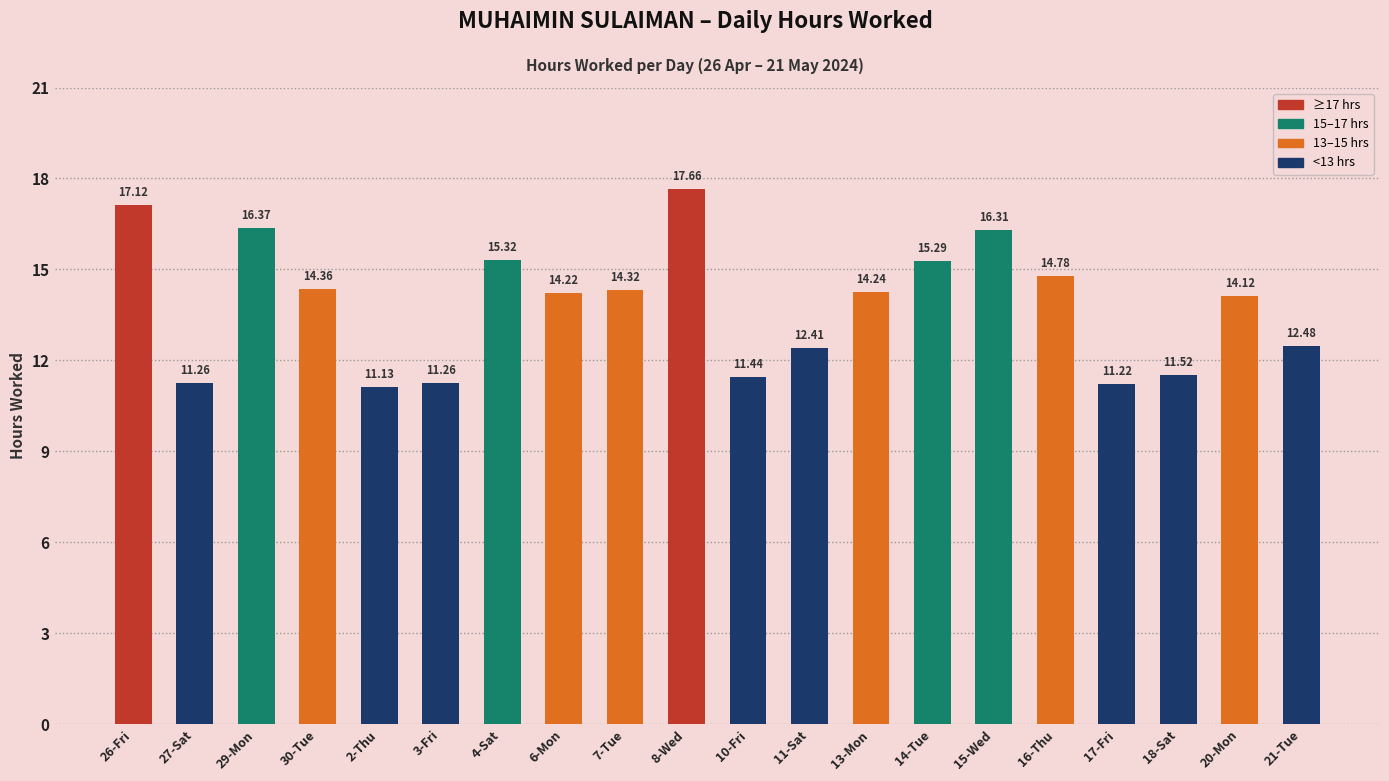

What is the difference between the maximum and second lowest values?

6.4